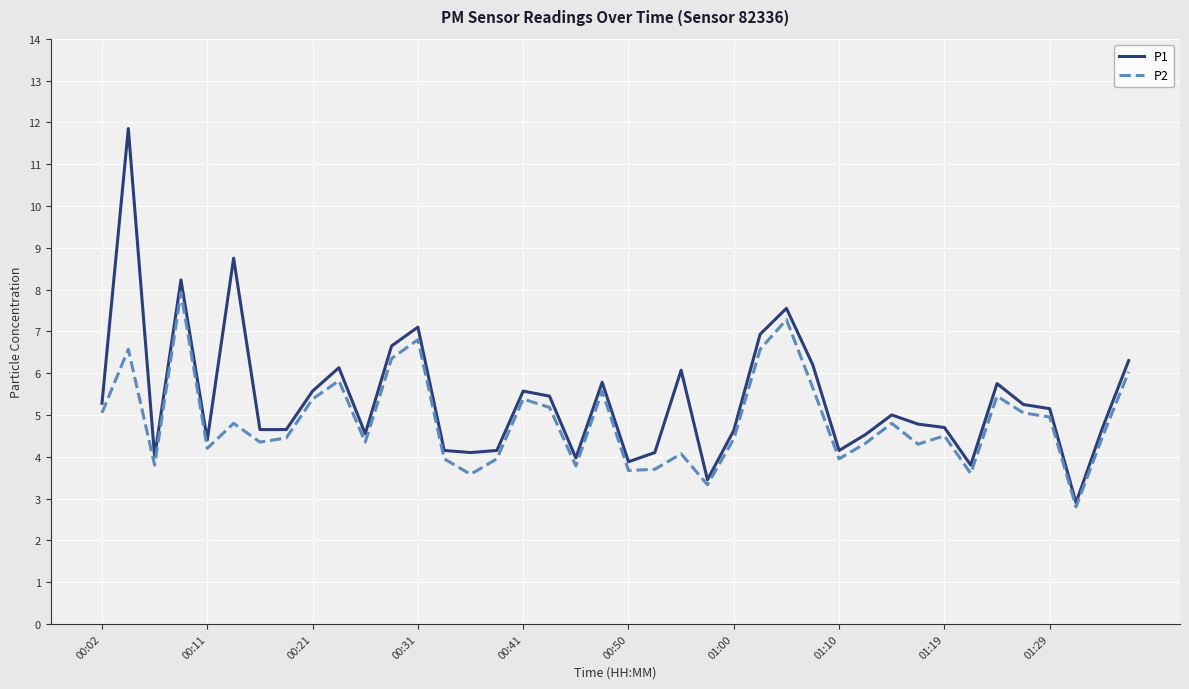

Rank the series by their maximum value, from highest to lowest.

P1, P2